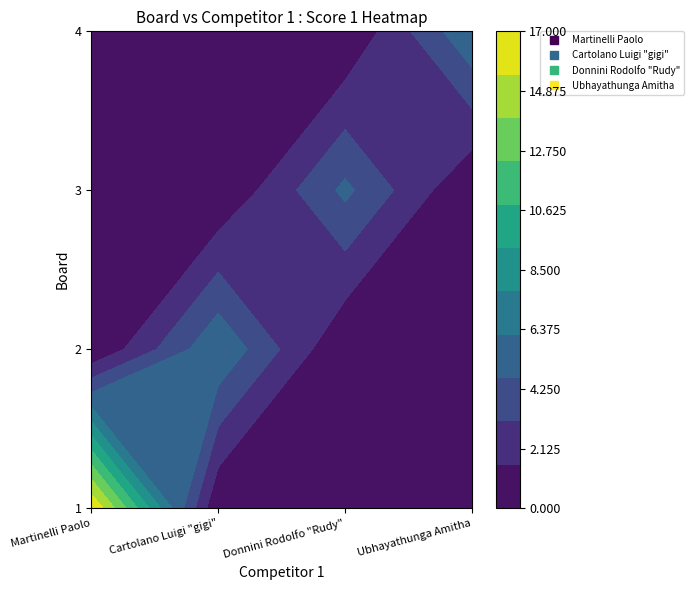

What is the total value across all series at 3?

5